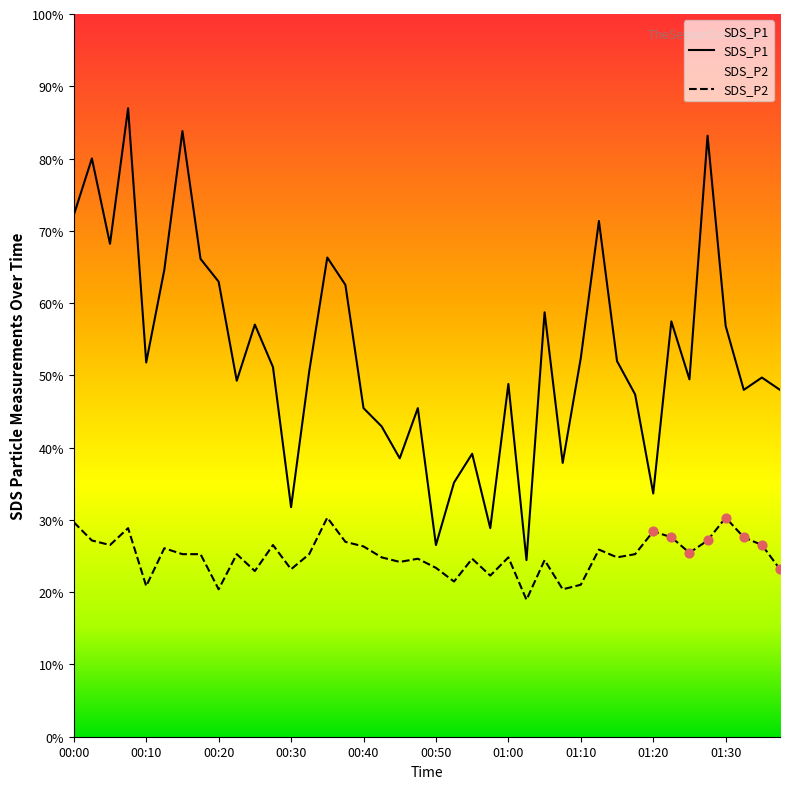

Which series reaches the maximum Y coordinate?

SDS_P1